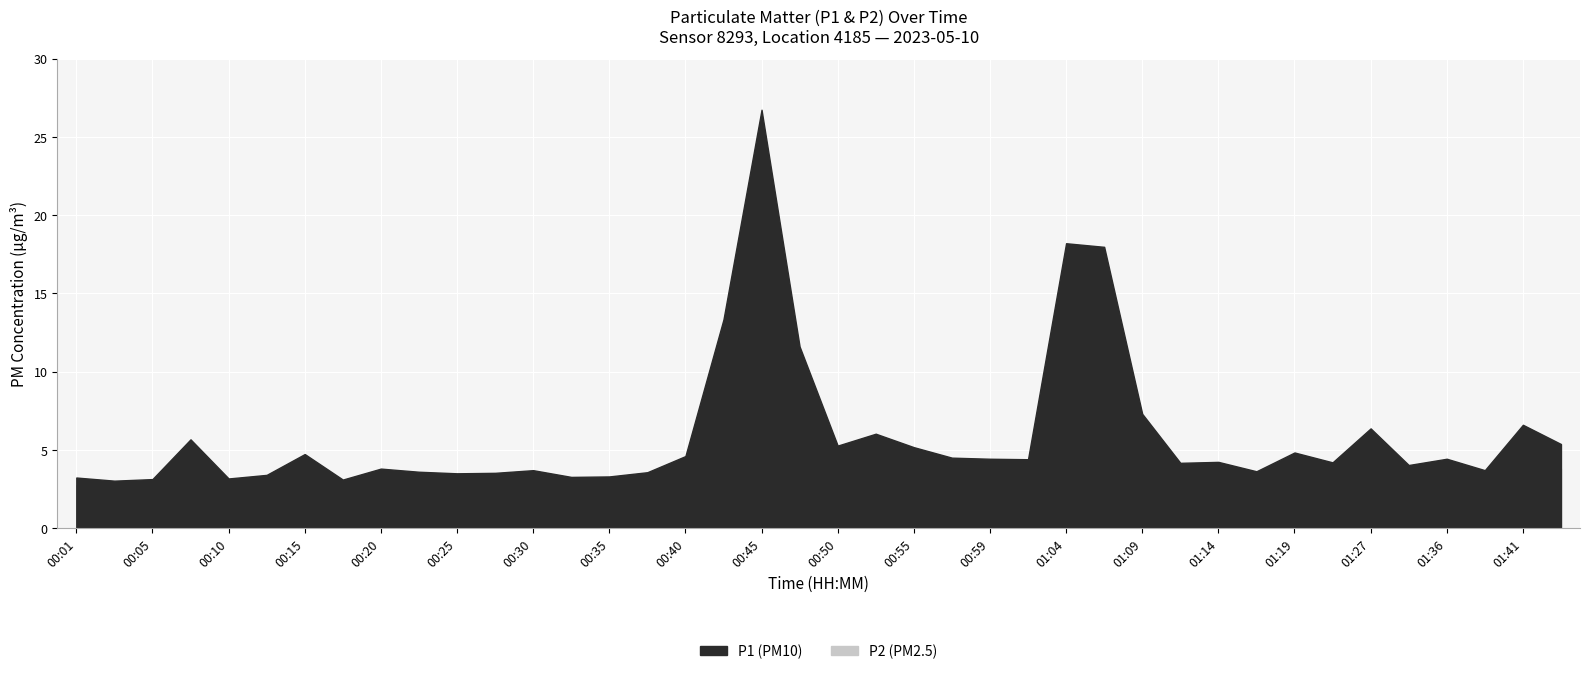

What is the difference between the maximum and minimum values in the P2 series?

6.4